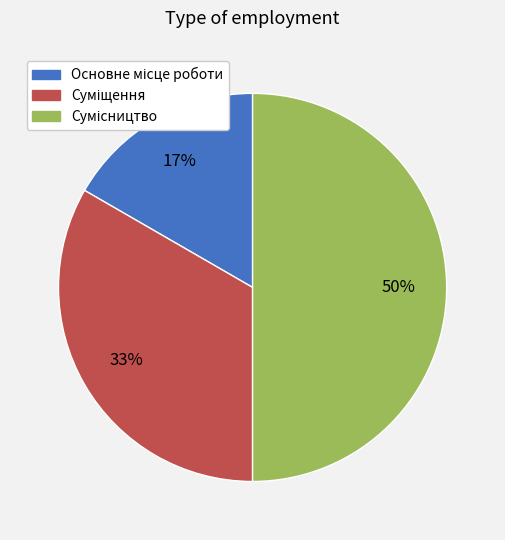

To the nearest percent, what is the average slice percentage?

33%